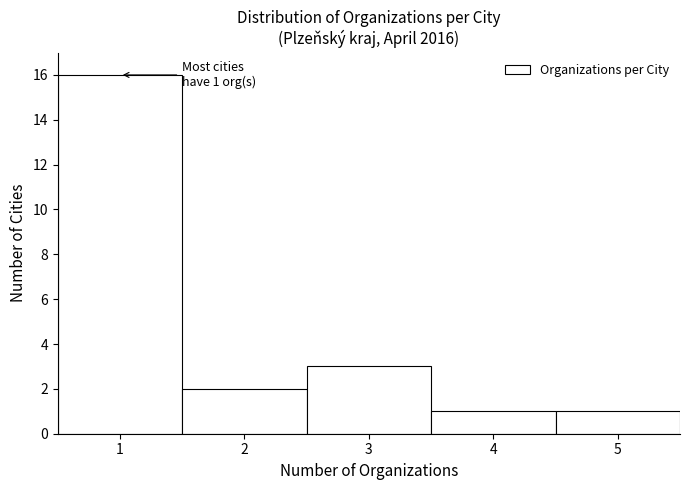

Over which range of the x-axis is the bar tallest?

0.5 to 1.5